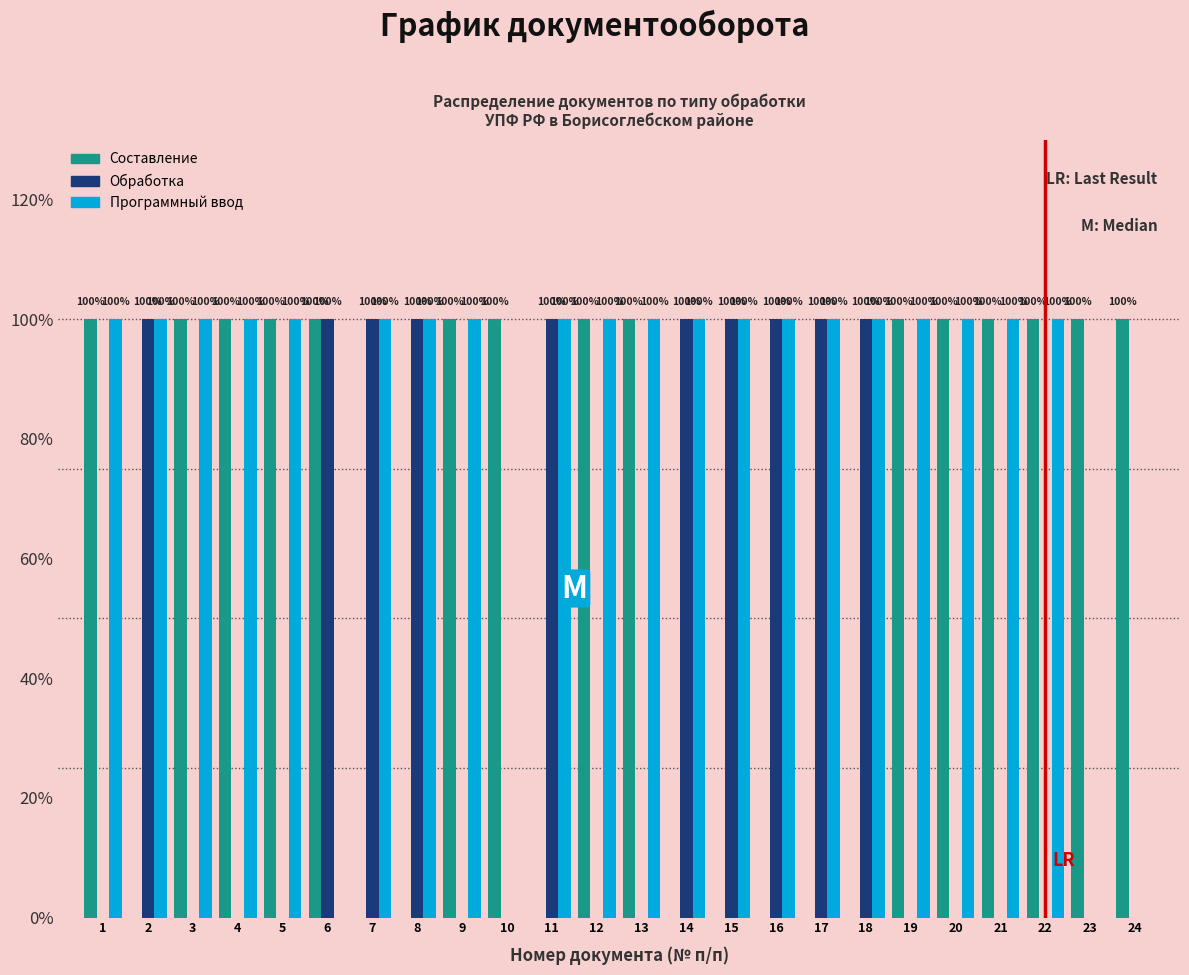

What are all the series names shown in the legend?

Составление, Обработка, Программный ввод